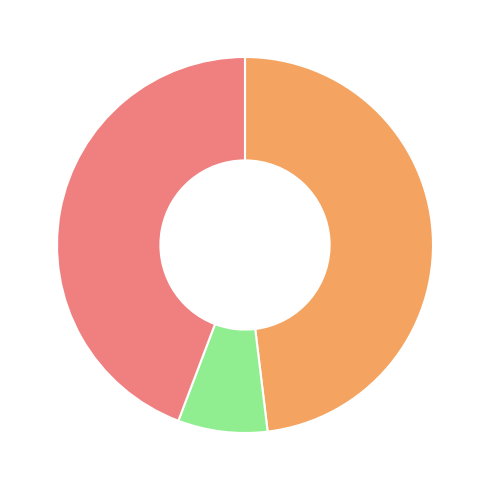

Does any single category account for the majority?

No